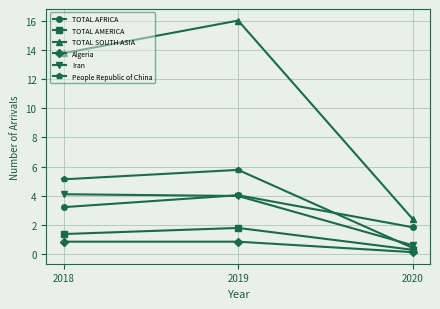

Between 2019 and 2020, which series saw the biggest shift?

TOTAL SOUTH ASIA